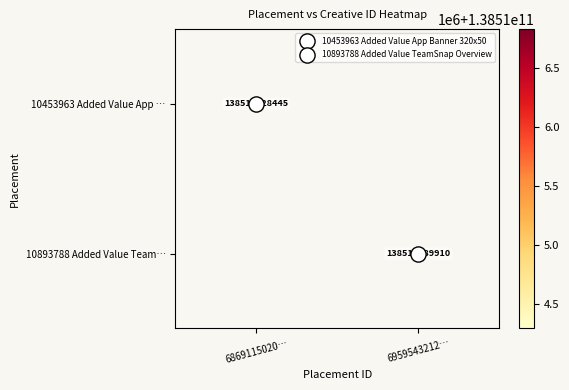

At how many categories does at least one series exceed 138514317868?

1